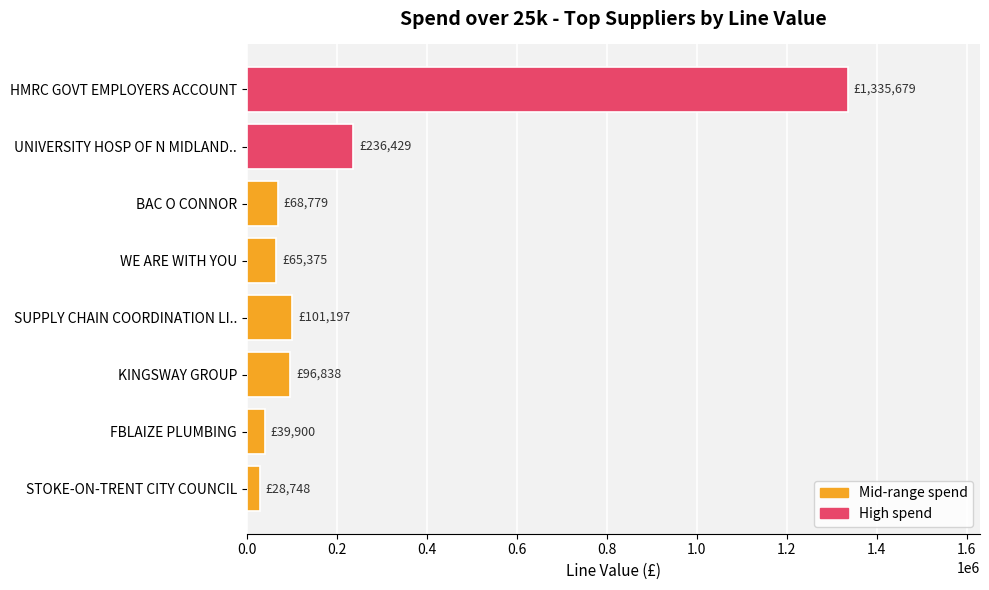

How many data points does each series have?

8